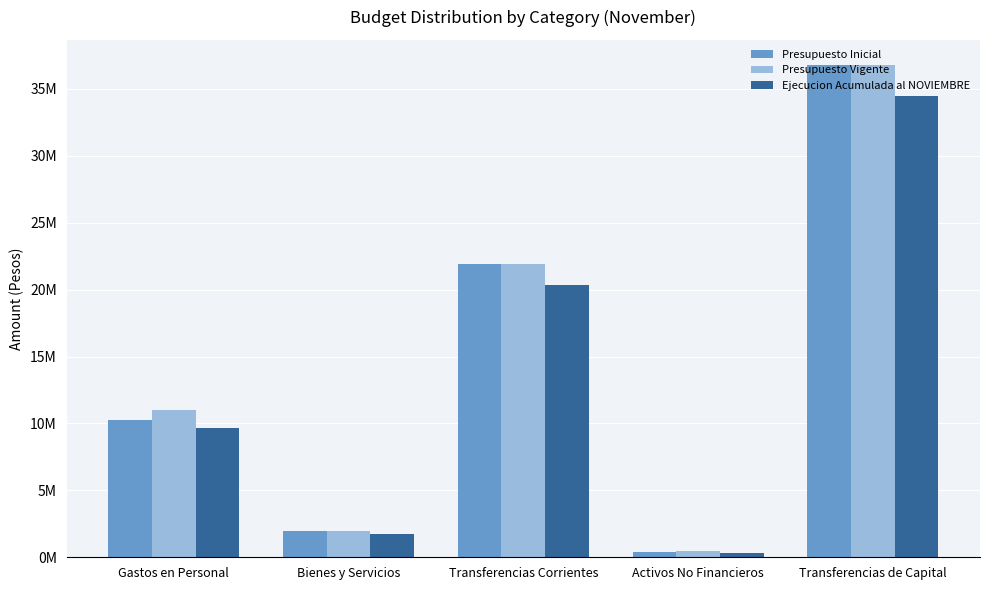

What is the average value of the Presupuesto Inicial series?

14276597